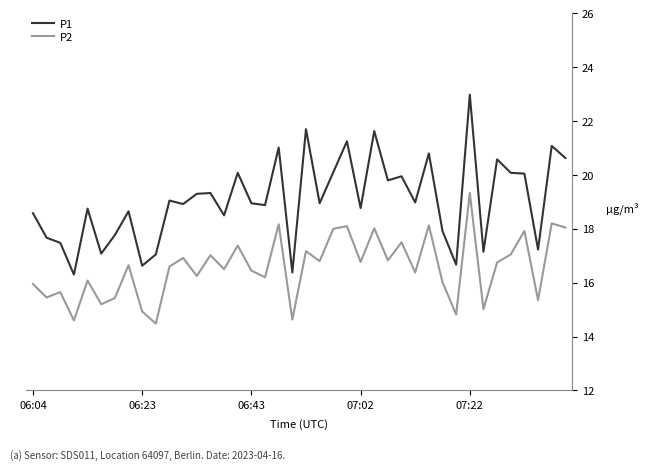

What is the greatest value displayed?

23.0